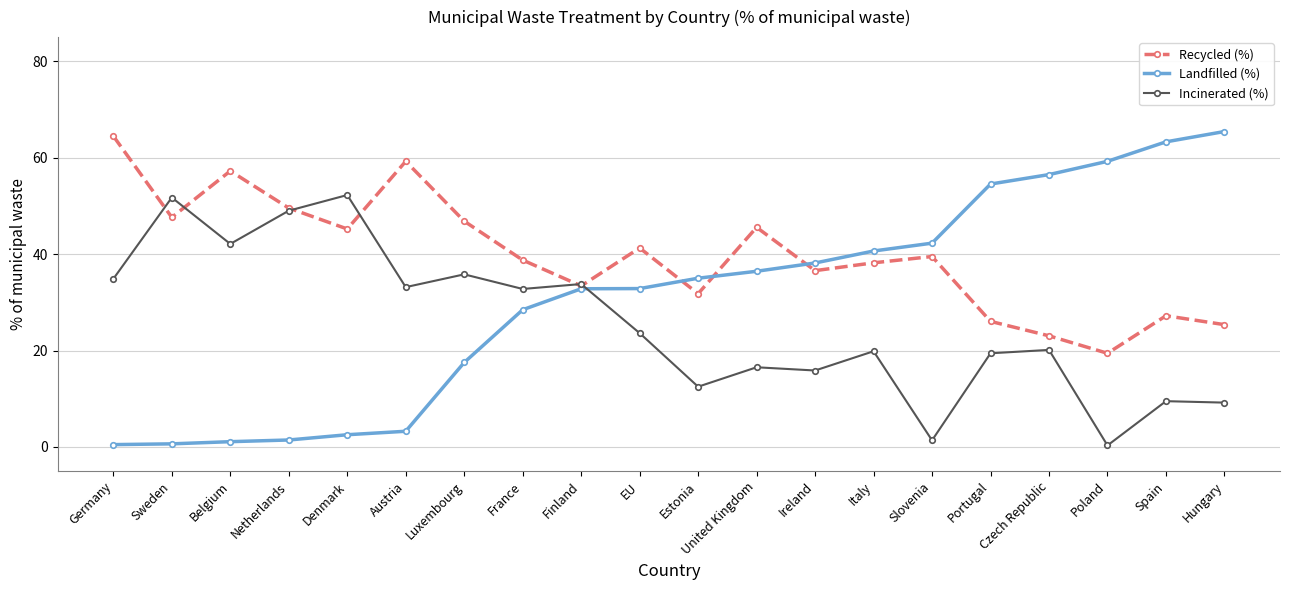

The value of Incinerated (%) at United Kingdom is 27.3. True or false?

False